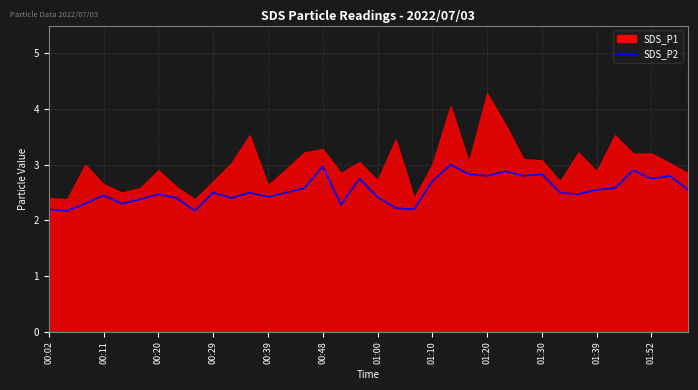

The chart shows a value of 2.4 at 01:10. True or false?

True